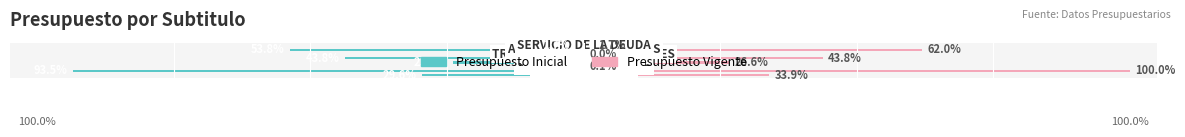

Between −125 and −50, which series saw the biggest shift?

Presupuesto Vigente